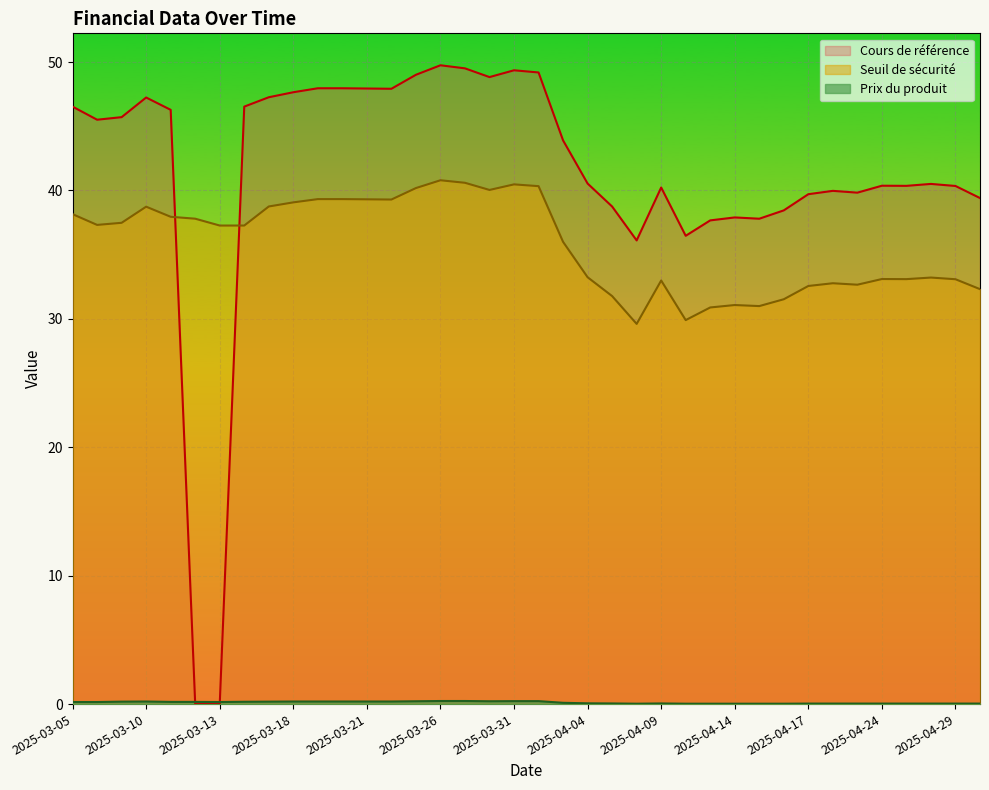

Which series has the largest range (max minus min)?

Cours de référence